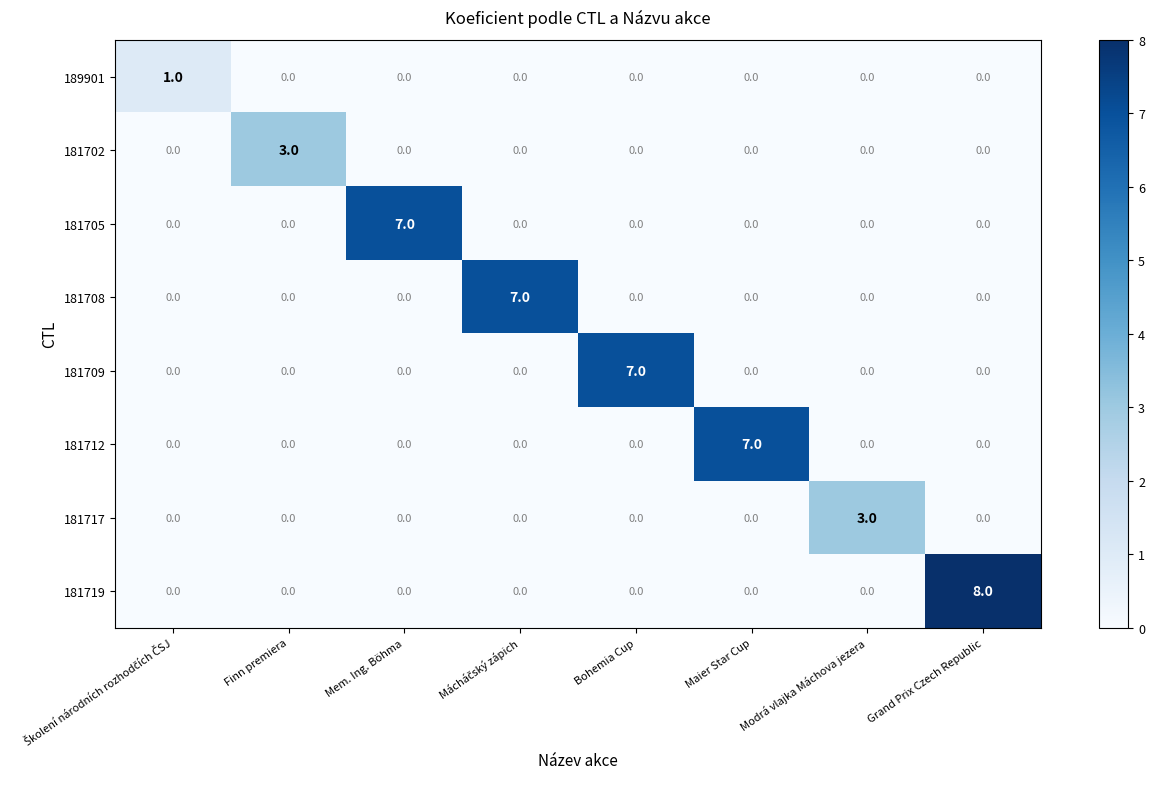

Which category has the highest value across all series?

Grand Prix Czech Republic